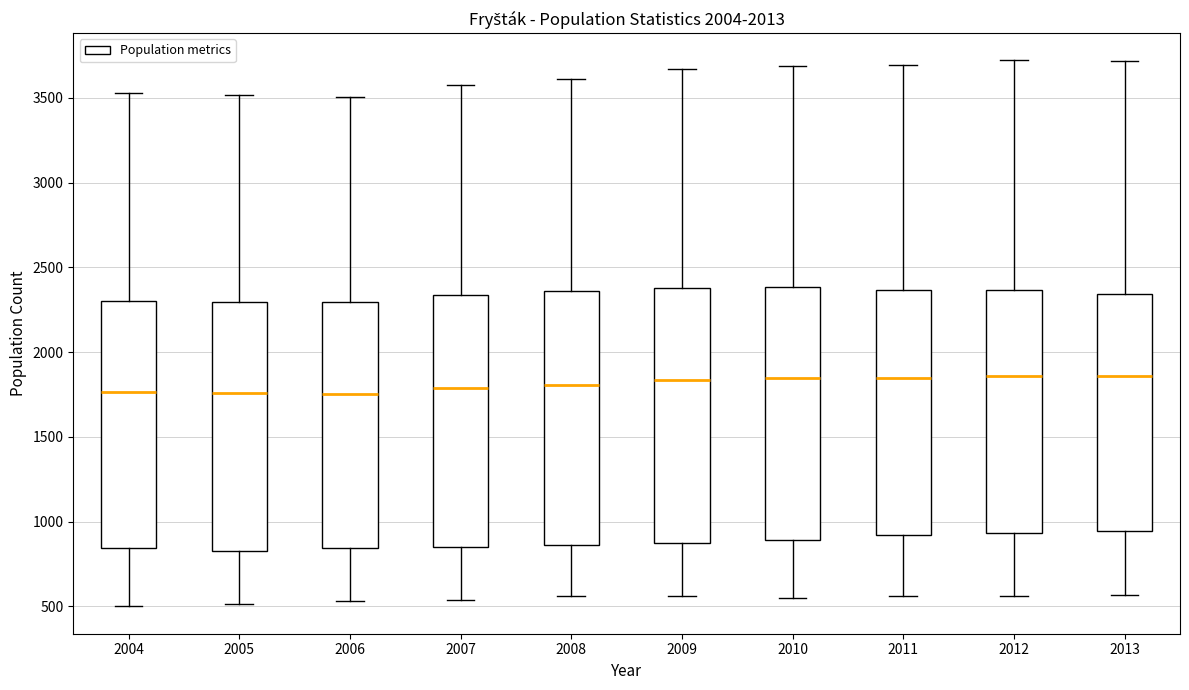

Reading left to right, read every box against the y-axis: the position of its median line, the range the box covers, and the ends of its whiskers. The values are not printed on the chart, so give them approximately, as read against the axis.

2004: median 1750, box 850 to 2300, whiskers 500 to 3550
2005: median 1750, box 850 to 2300, whiskers 500 to 3500
2006: median 1750, box 850 to 2300, whiskers 550 to 3500
2007: median 1800, box 850 to 2350, whiskers 550 to 3550
2008: median 1800, box 850 to 2350, whiskers 550 to 3600
2009: median 1850, box 850 to 2400, whiskers 550 to 3650
2010: median 1850, box 900 to 2400, whiskers 550 to 3700
2011: median 1850, box 900 to 2350, whiskers 550 to 3700
2012: median 1850, box 950 to 2350, whiskers 550 to 3700
2013: median 1850, box 950 to 2350, whiskers 550 to 3700